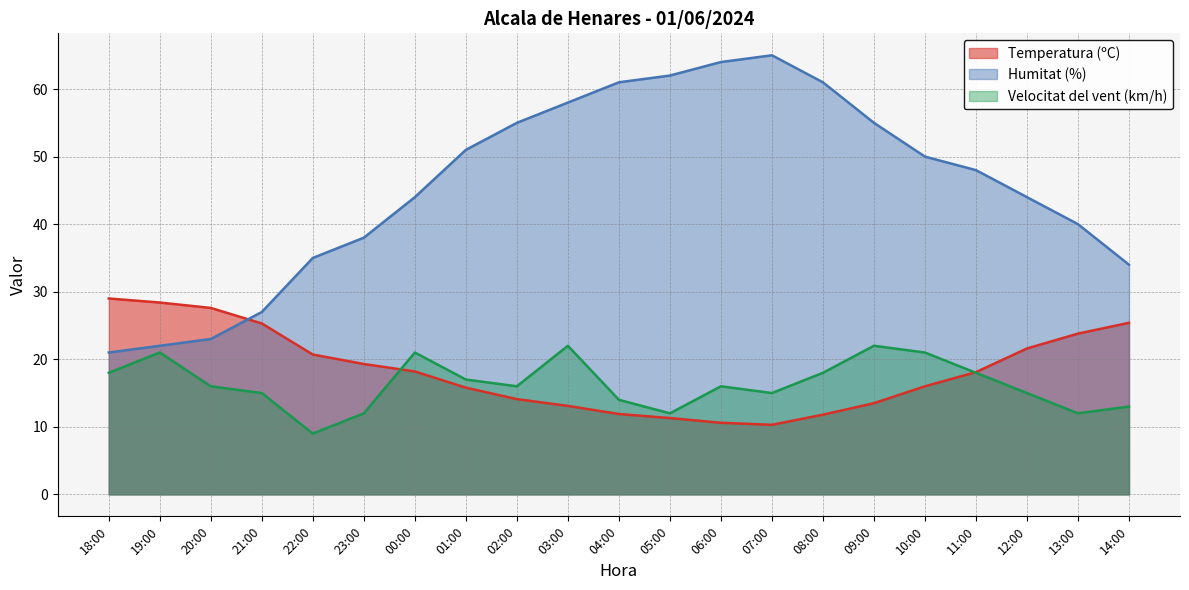

What is the sum of the Temperatura (ºC) values at 18:00 and 04:00?

40.9